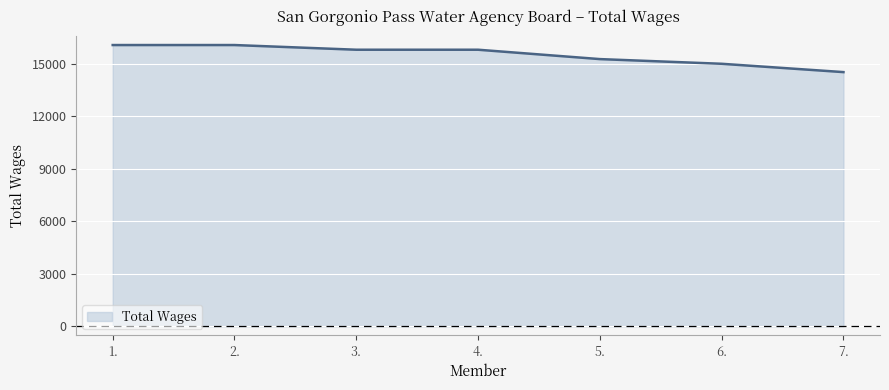

How many categories are shown in the chart?

7